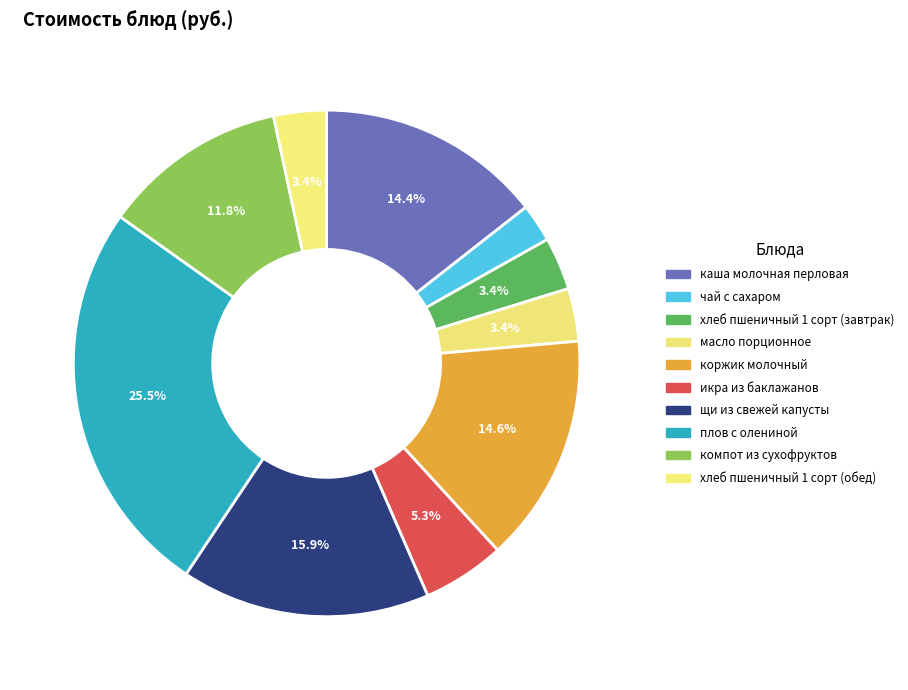

What percentage is NOT represented by чай с сахаром?

97.6%